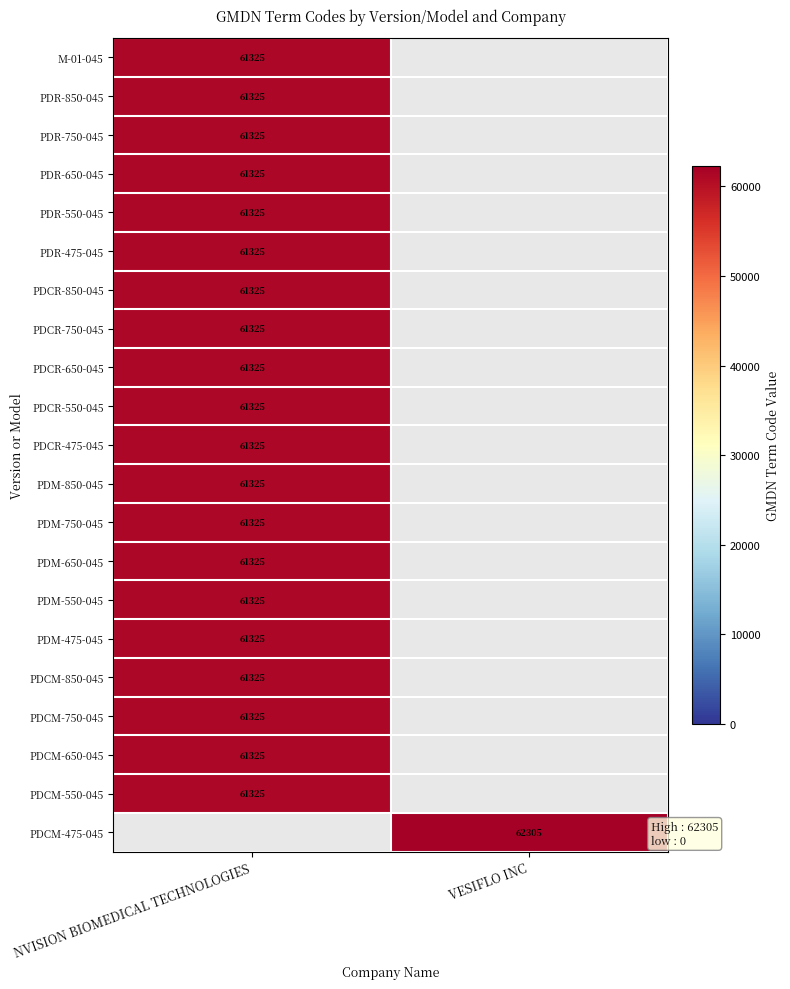

The value of PDM-475-045 at NVISION BIOMEDICAL TECHNOLOGIES is 21816. True or false?

False